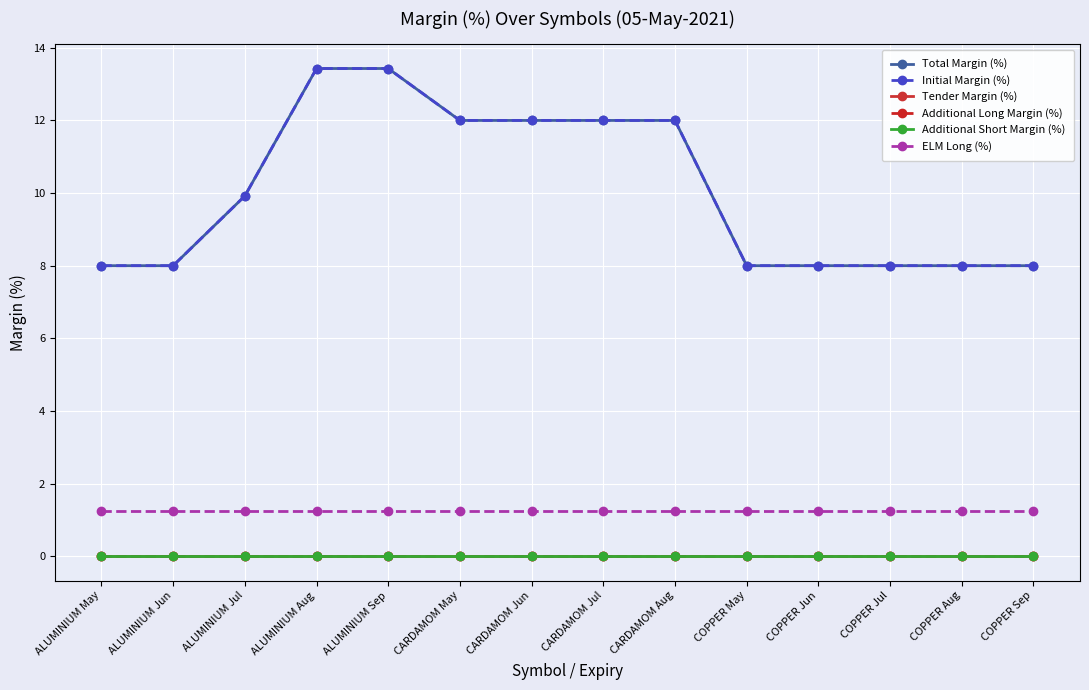

True or false: Total Margin (%) and Additional Short Margin (%) cross at least once.

False